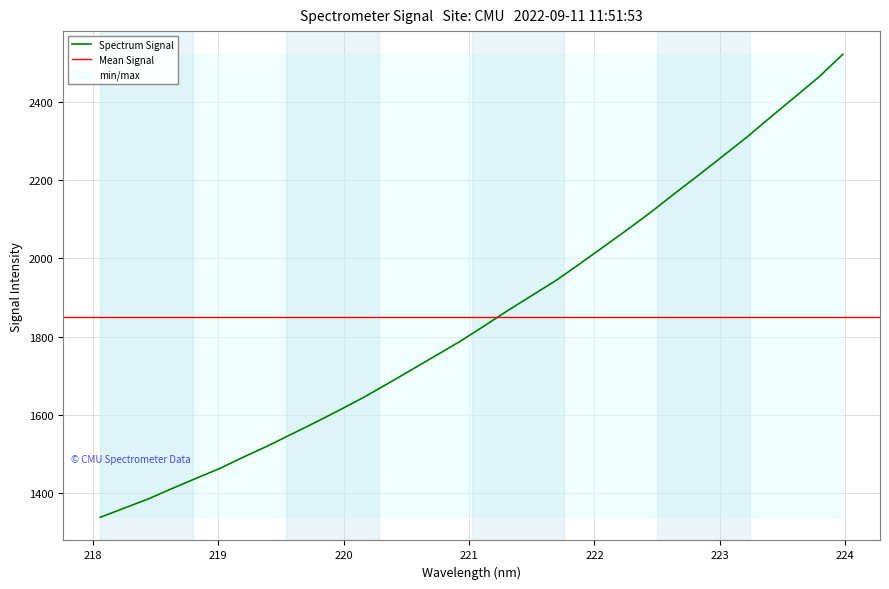

How many data points are less than 1826?

16